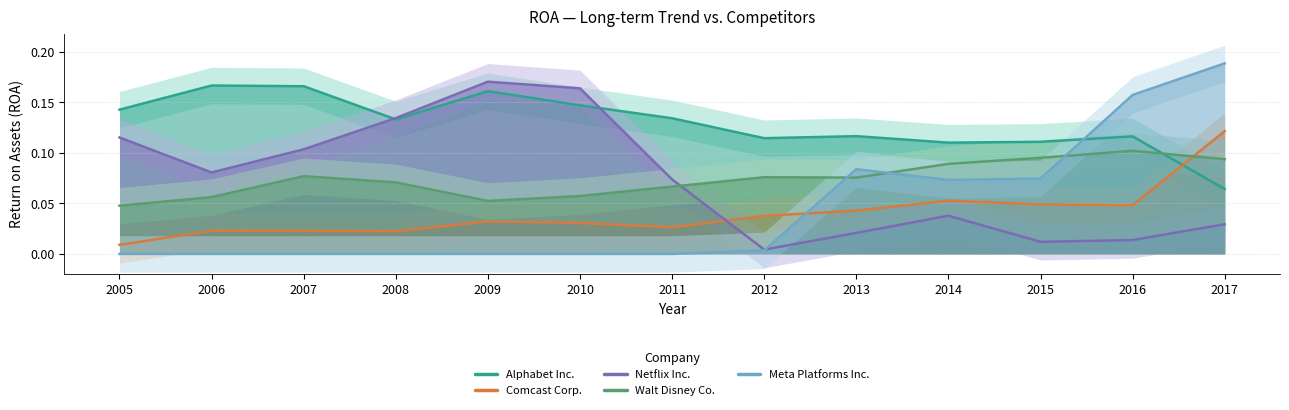

Does the chart have visible grid lines?

Yes